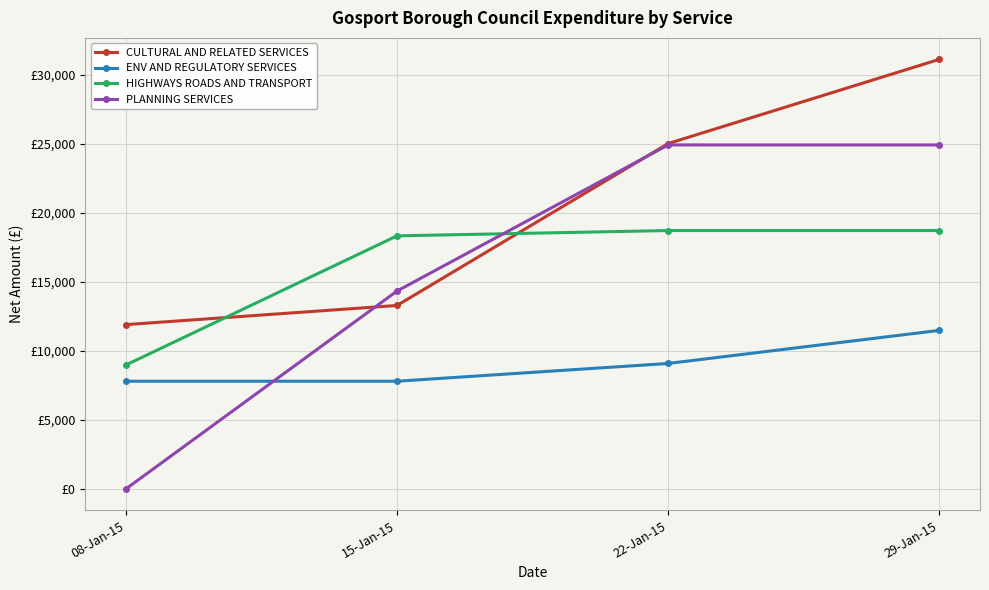

What are all the series names shown in the legend?

CULTURAL AND RELATED SERVICES, ENV AND REGULATORY SERVICES, HIGHWAYS ROADS AND TRANSPORT, PLANNING SERVICES